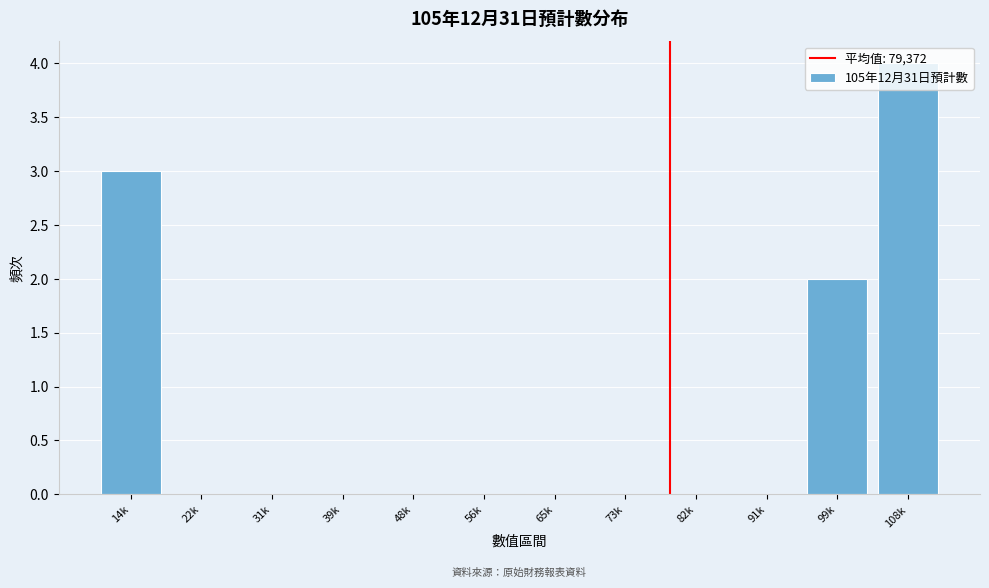

What is the sum of the values at 14k and 22k?

3